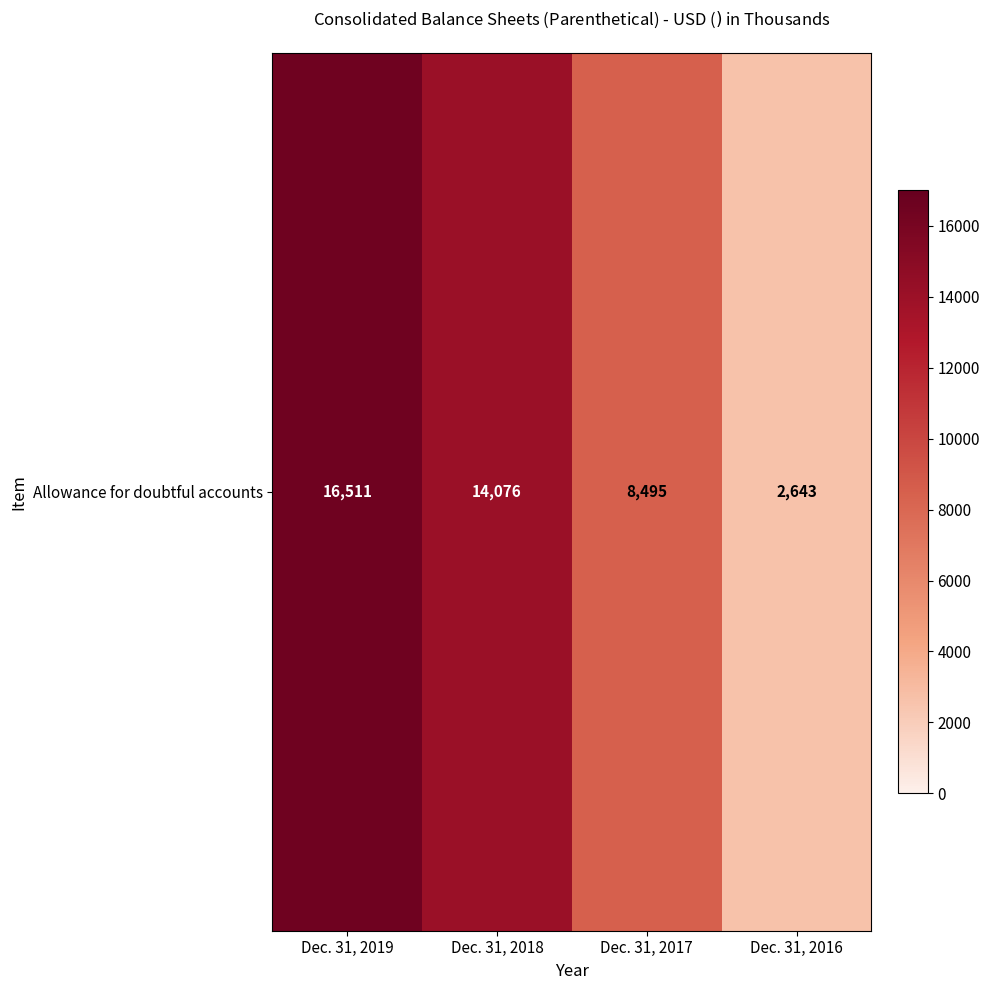

What is the change in value from Dec. 31, 2019 to Dec. 31, 2018?

-2435